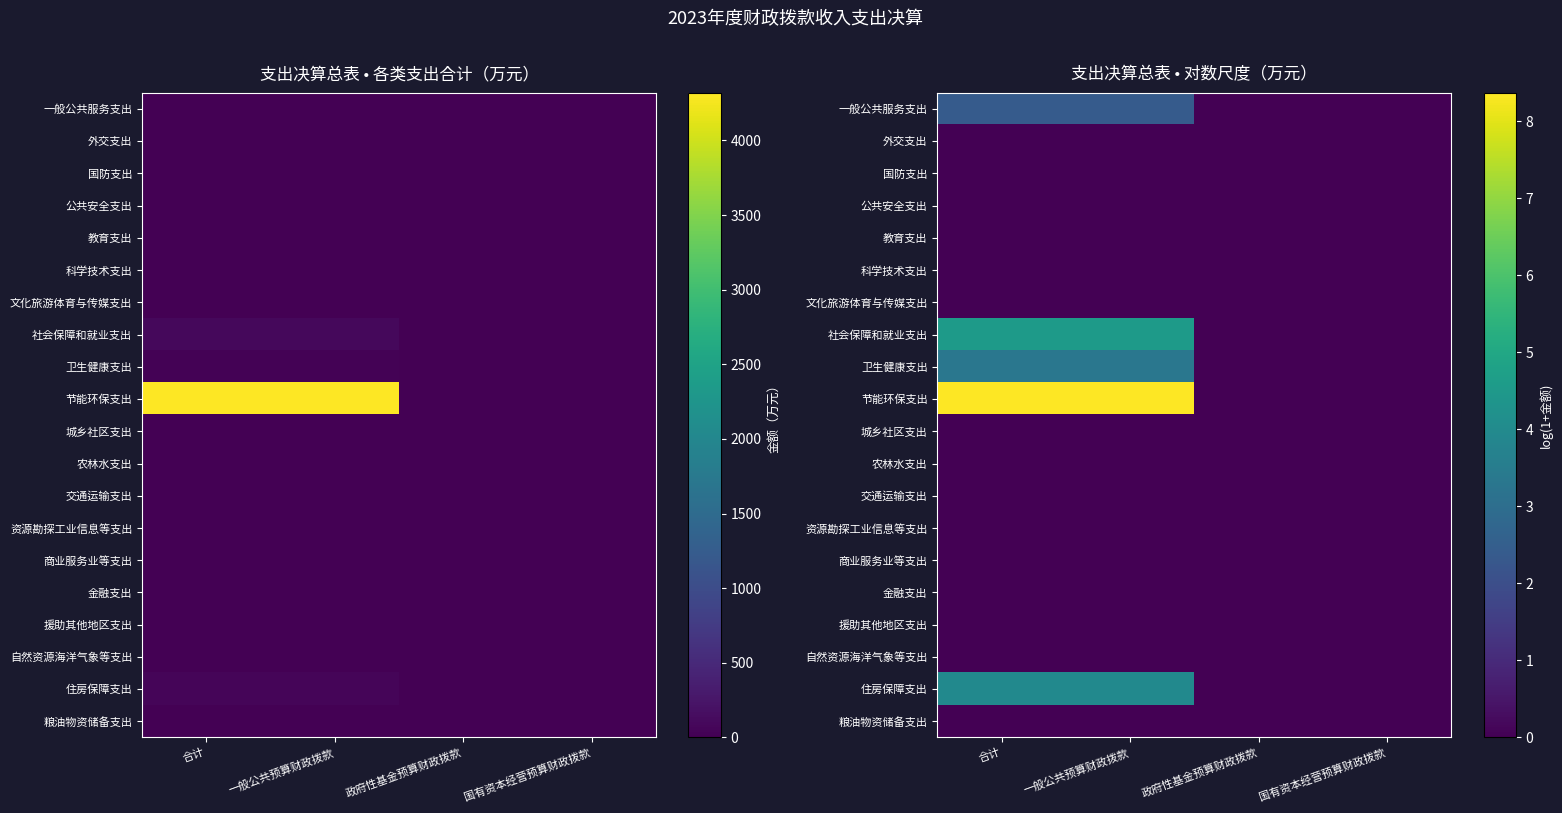

At which label does 一般公共服务支出 reach its peak?

合计